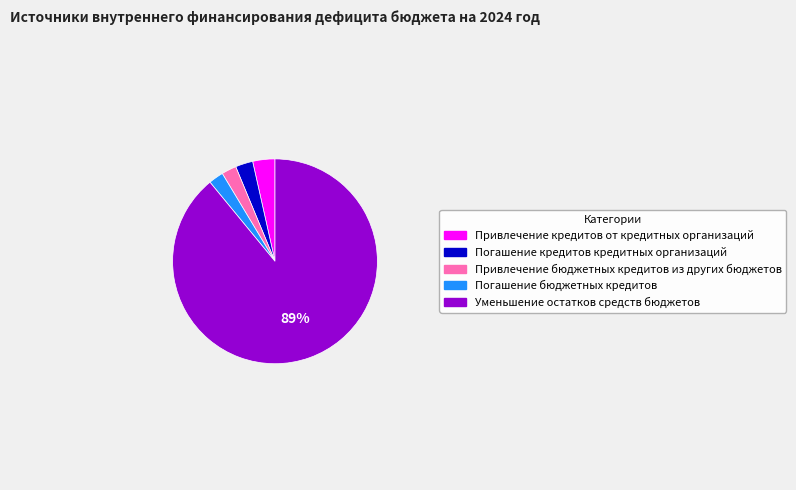

Between Привлечение кредитов от кредитных организаций and Уменьшение остатков средств бюджетов, which is larger?

Уменьшение остатков средств бюджетов